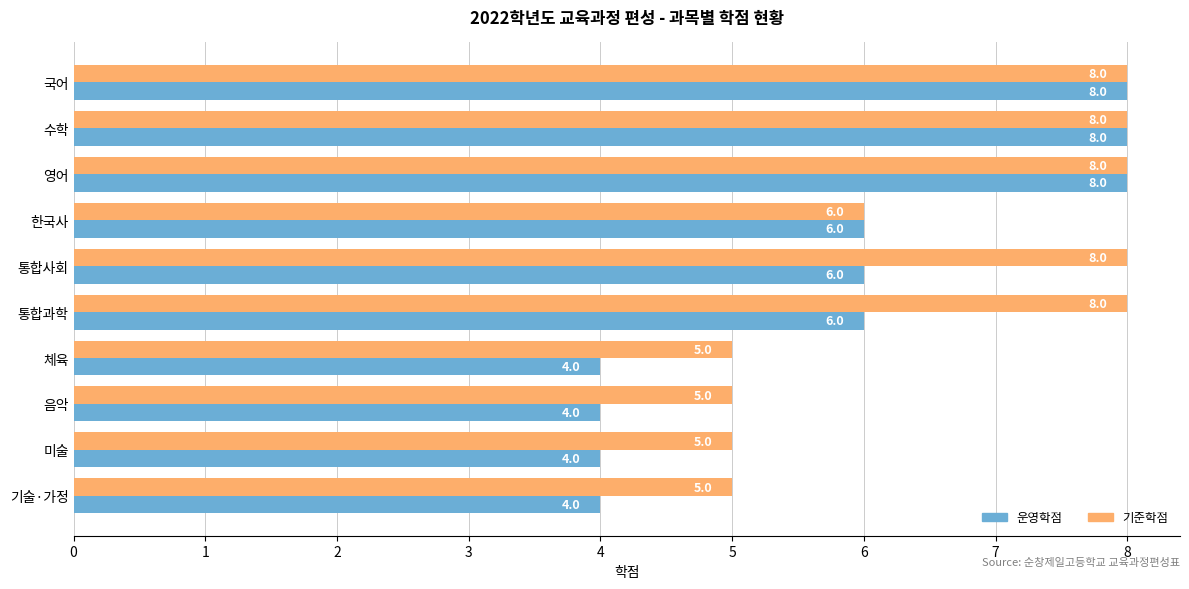

What is the difference between the maximum and minimum values in the 운영학점 series?

4